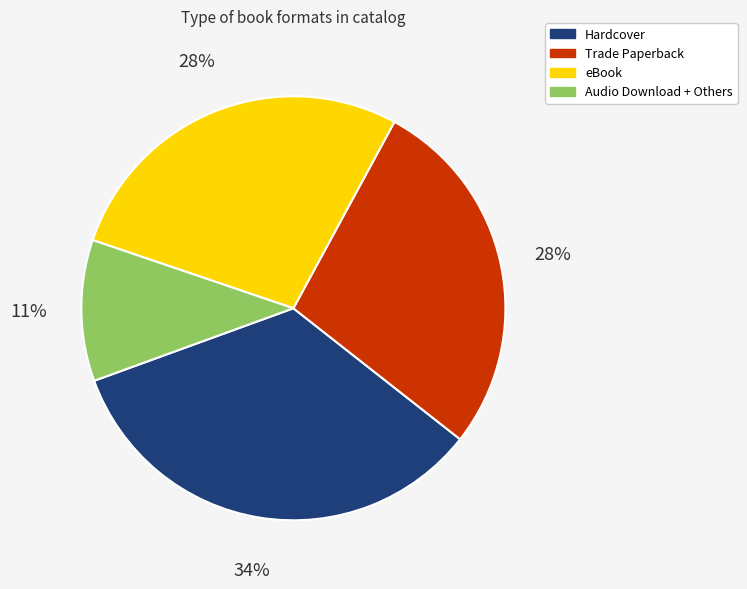

To the nearest percent, what is the difference between the largest and smallest slice percentages?

23%